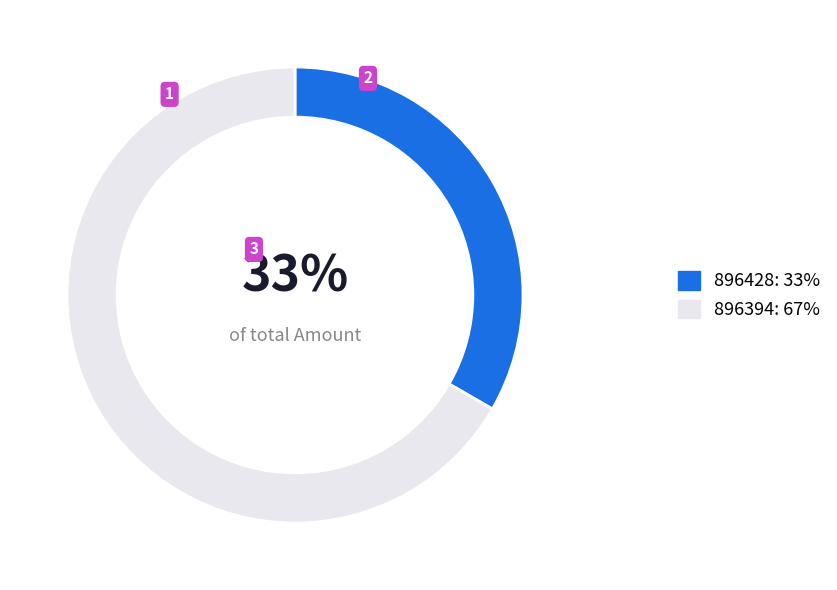

Which category accounts for the majority?

896394